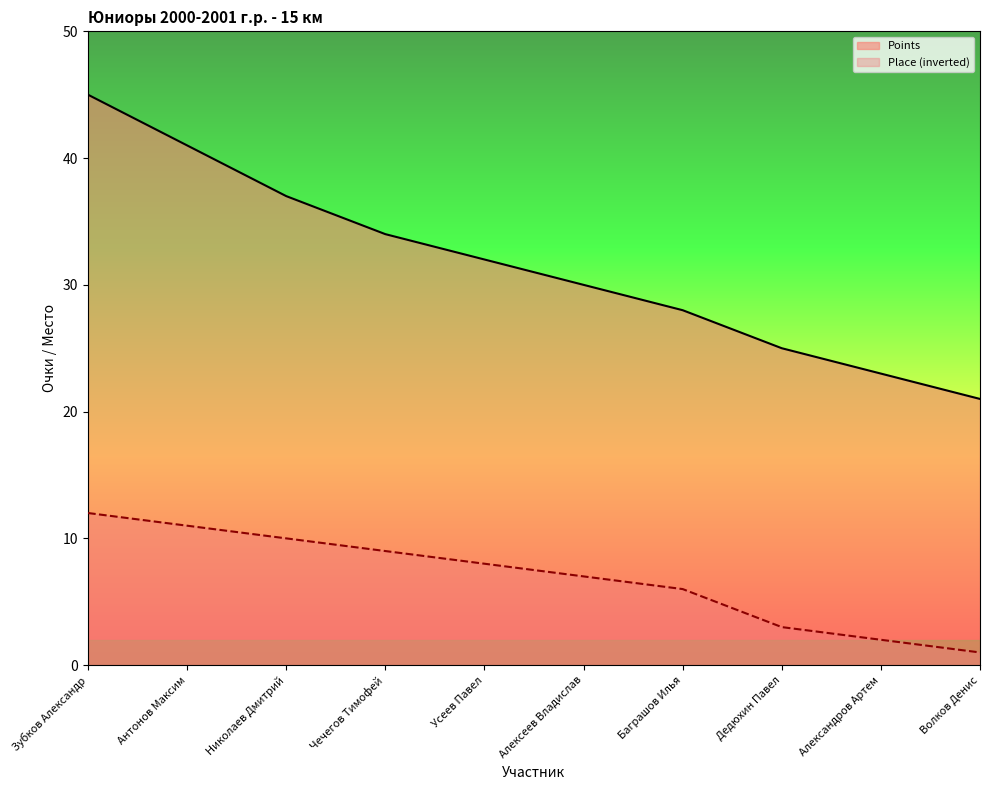

Which category has the lowest value across all series?

Волков Денис